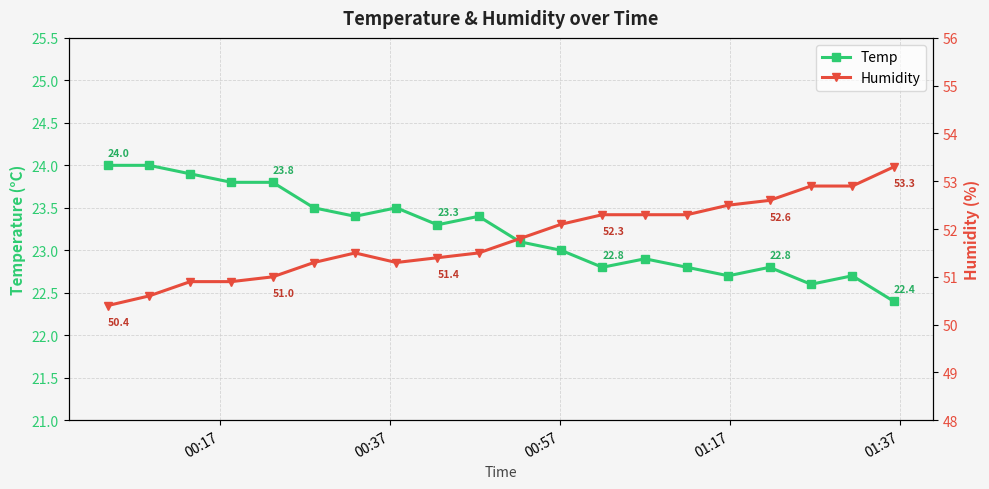

What is the value of the Temp point at the 12th from the left?

23.0